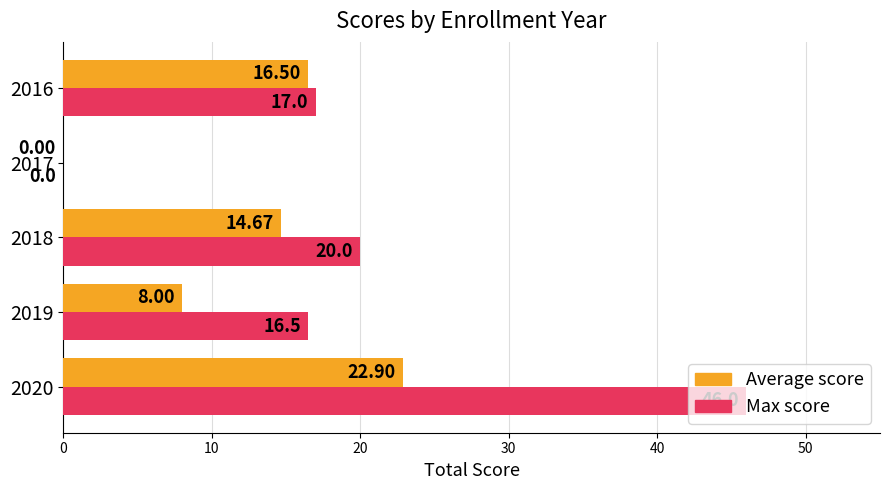

What is the sum of all Max score values?

99.5